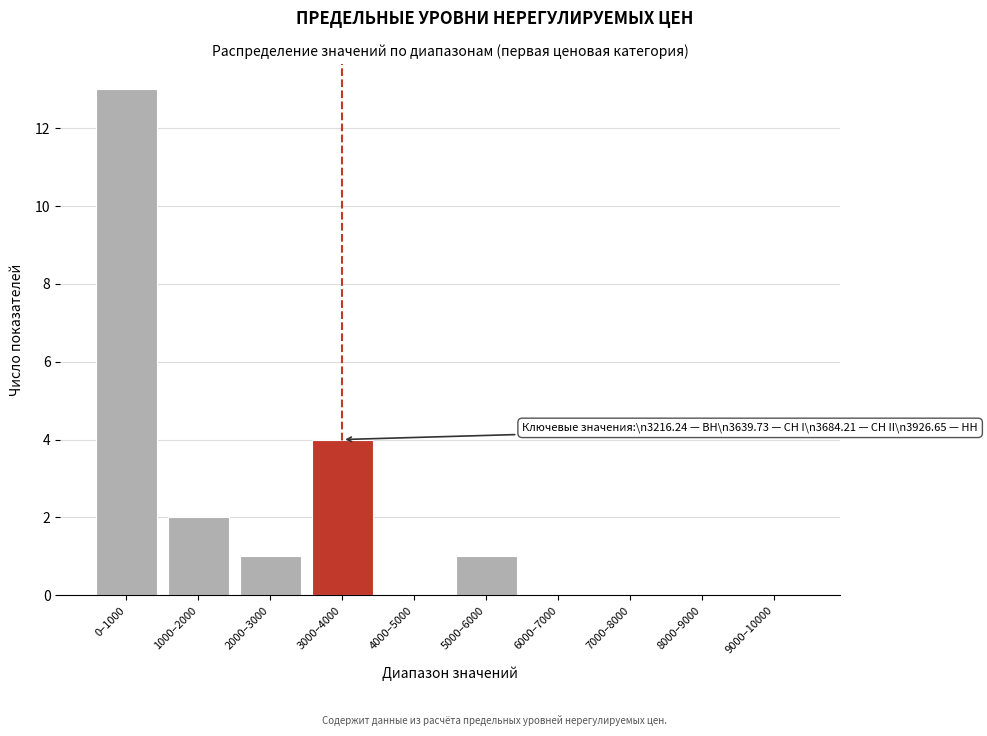

Reading left to right, transcribe all the data shown in this chart.

0–1000=13	1000–2000=2	2000–3000=1	3000–4000=4	4000–5000=0	5000–6000=1	6000–7000=0	7000–8000=0	8000–9000=0	9000–10000=0